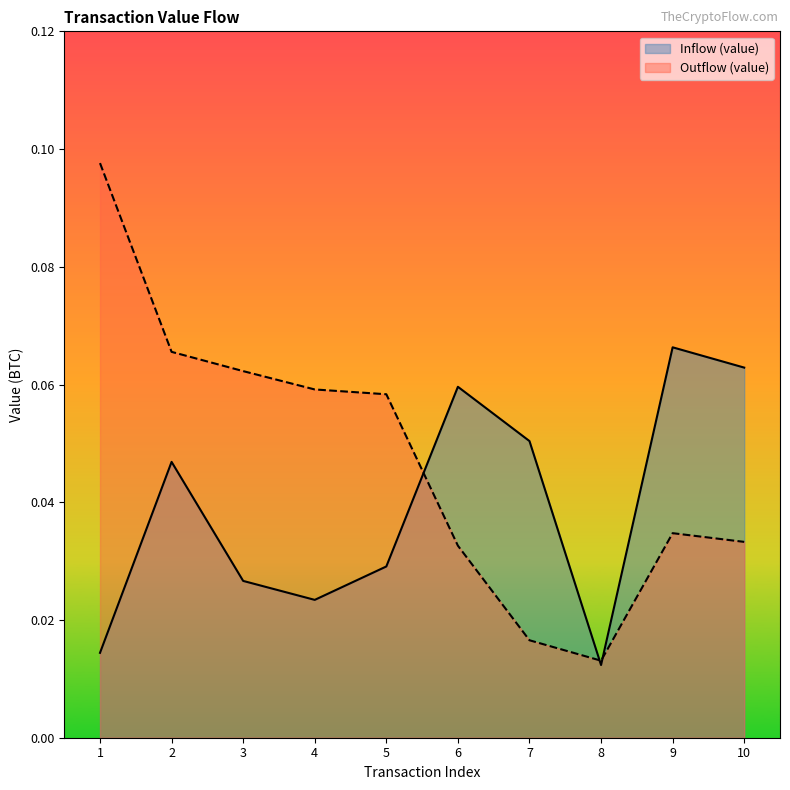

What is the sum of the Outflow (value) values at 9 and 5?

0.1